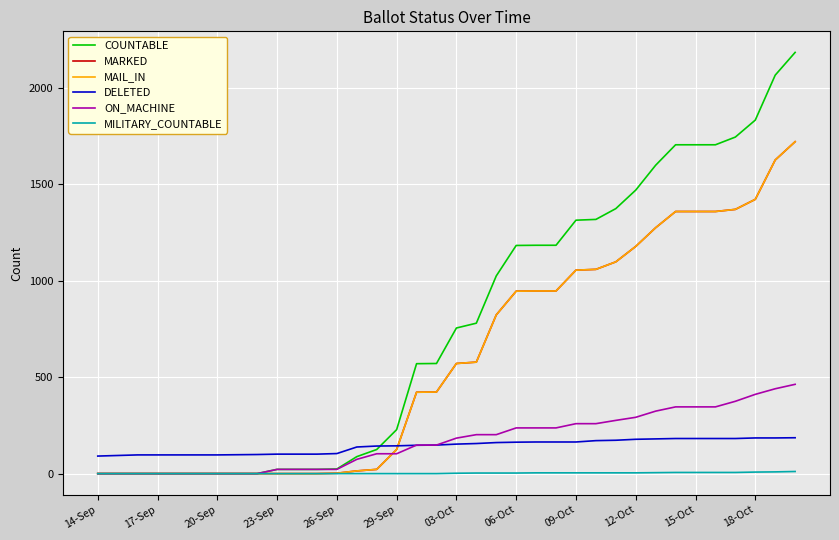

Which series has the widest spread of values?

COUNTABLE